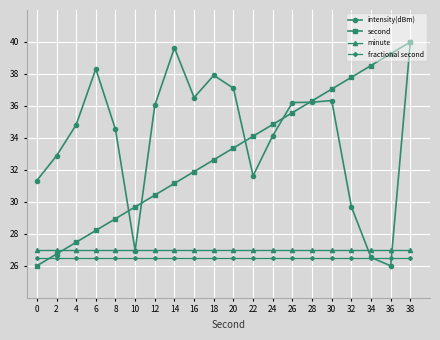

What is the value of the intensity(dBm) point at the 10th from the left?

37.9